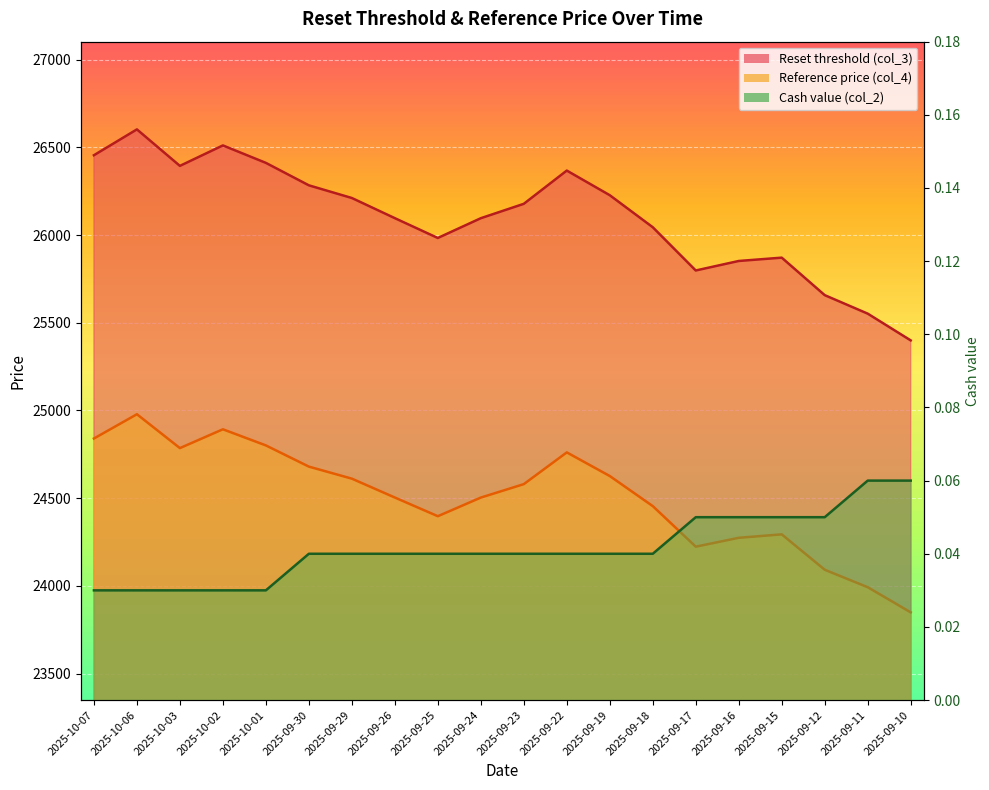

Which category has the highest value in the Reset threshold (col_3) series?

2025-10-06